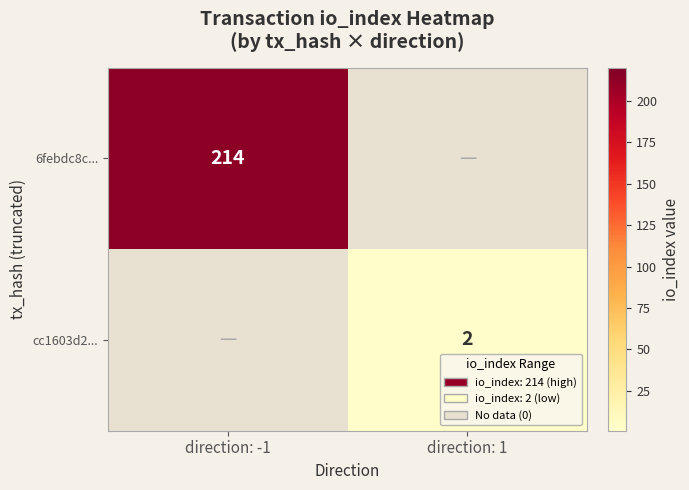

The value of cc1603d2... at direction: 1 is 2. True or false?

True